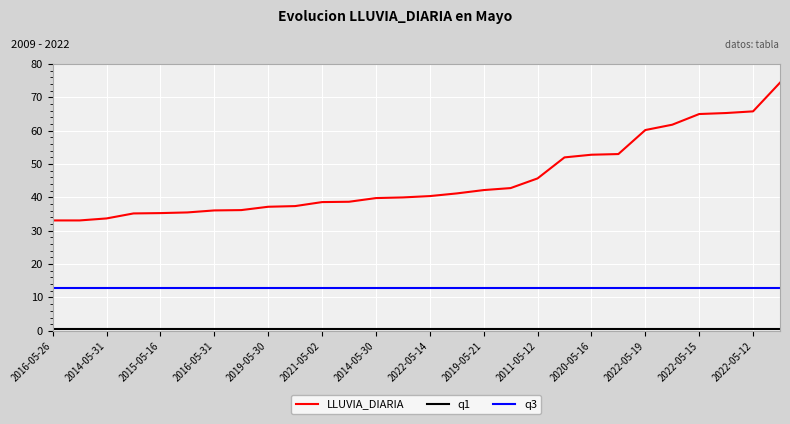

Which series has the largest total across all categories?

LLUVIA_DIARIA